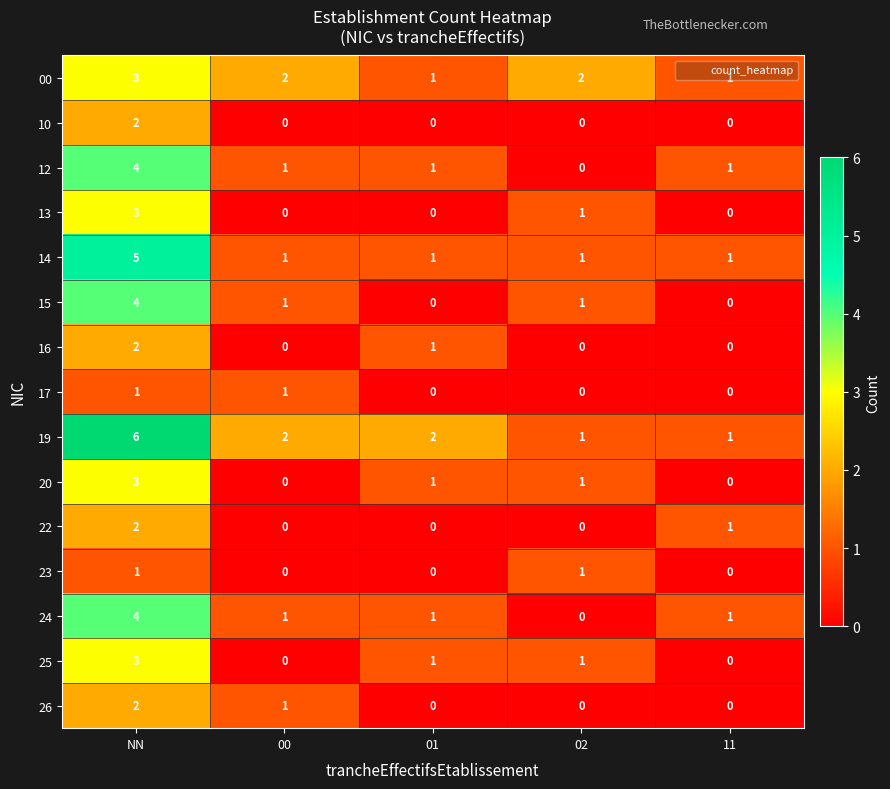

At which label does 25 first exceed 1?

NN